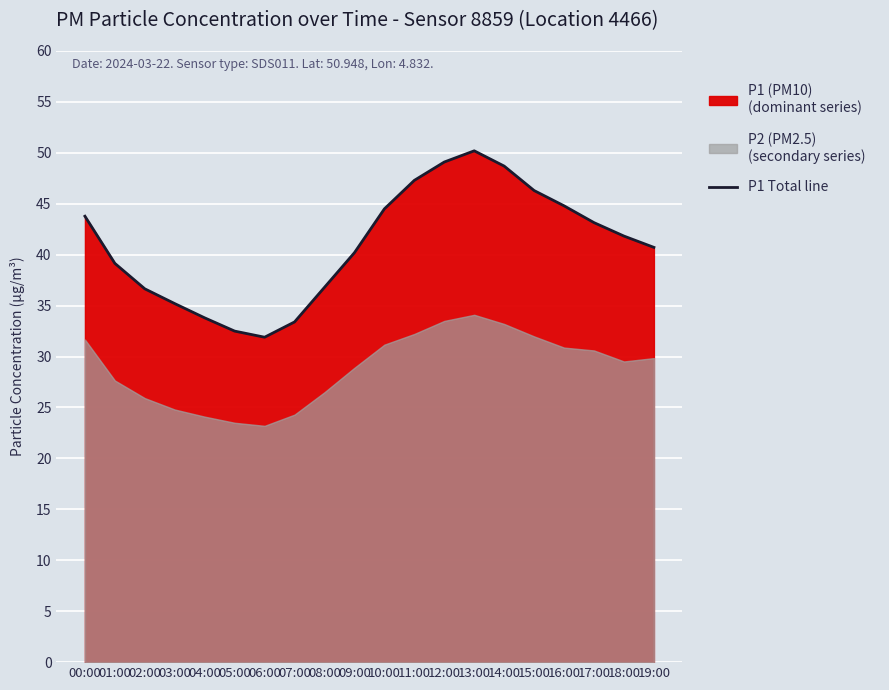

Is it true that the value at 14:00 is 30.3?

False